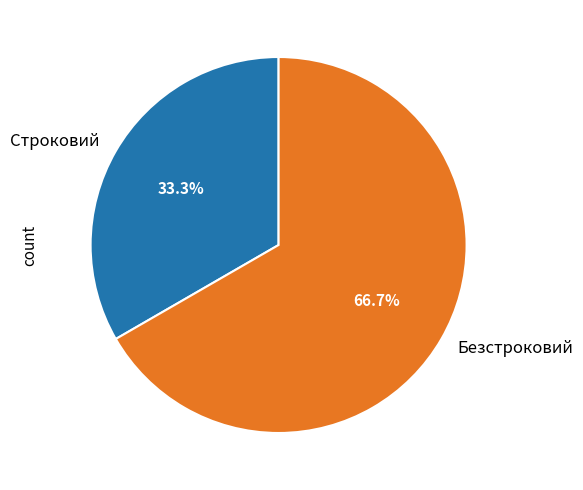

Which has a higher value, Строковий or Безстроковий?

Безстроковий